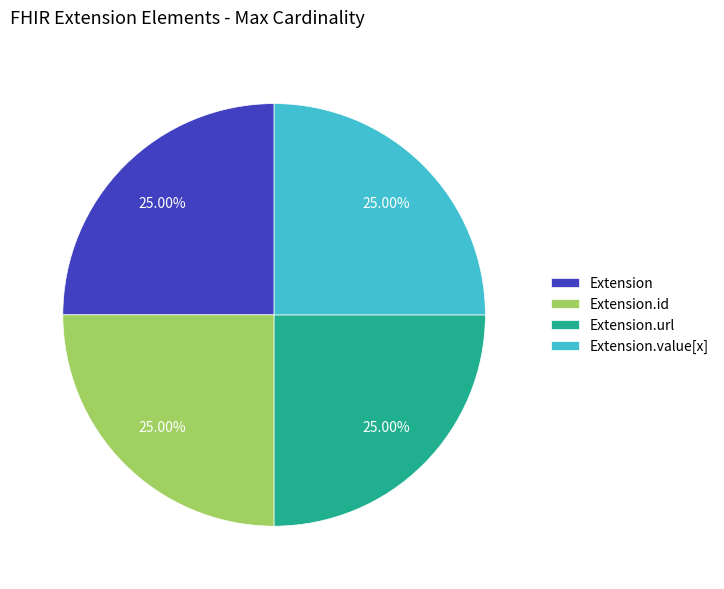

How many slices are in this pie chart?

4